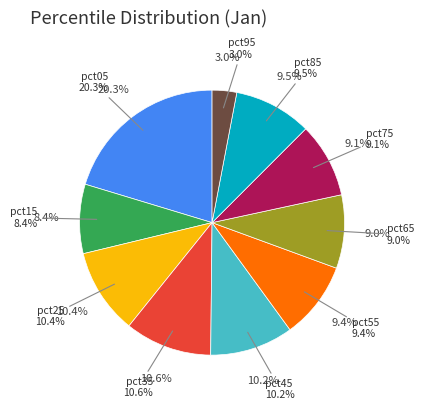

What is the total percentage of pct25 and pct95?

13.4%